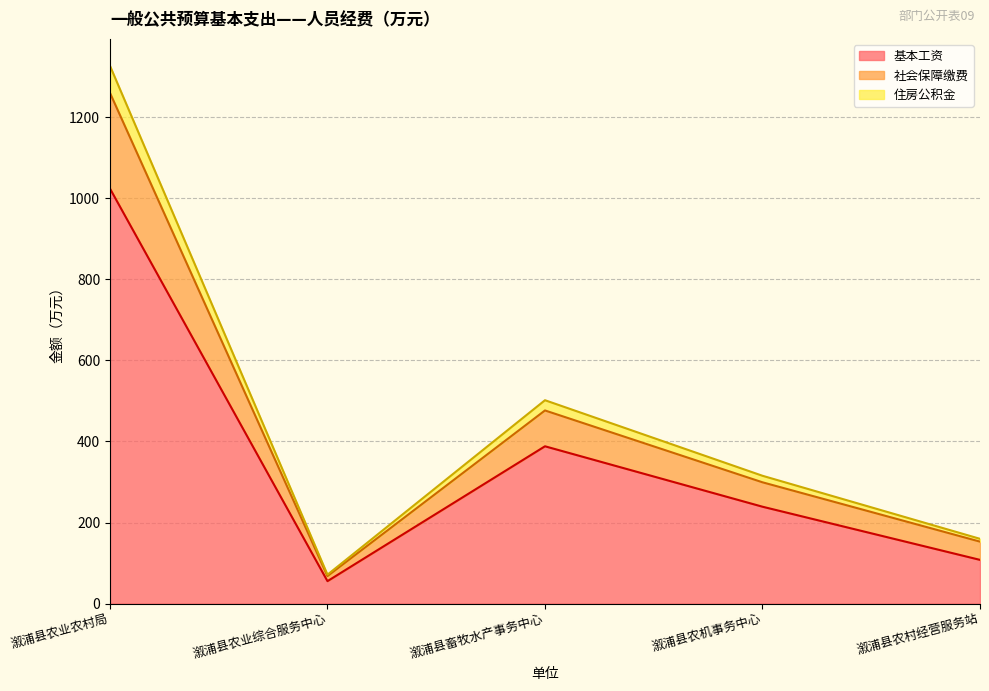

Is it true that 基本工资 equals 417.5 at 溆浦县农机事务中心?

False